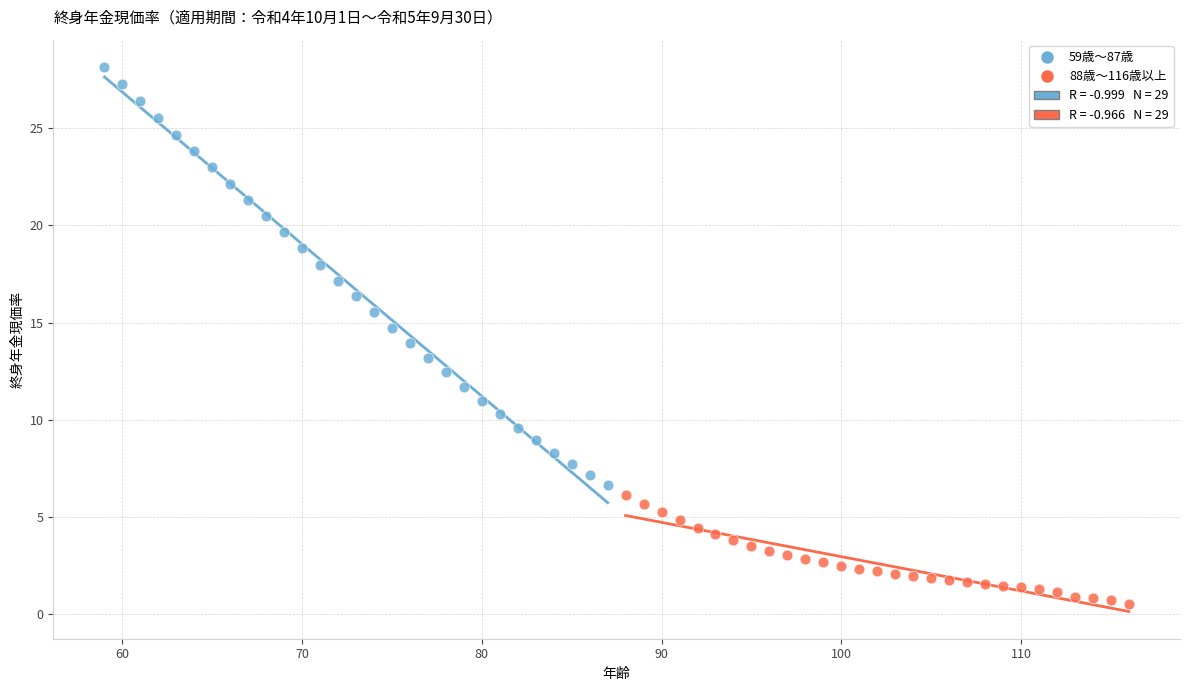

Which series reaches the maximum Y coordinate?

59歳～87歳